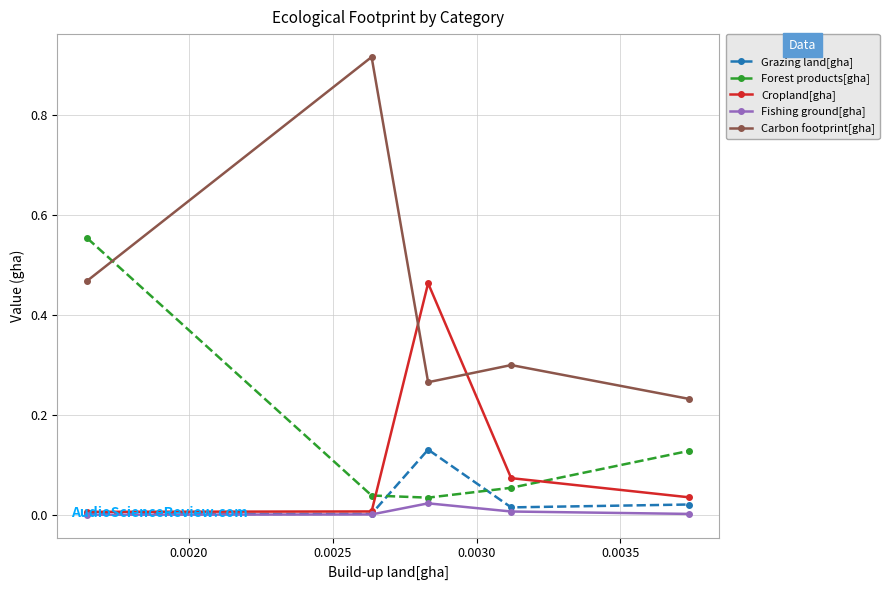

Does the chart have visible grid lines?

Yes